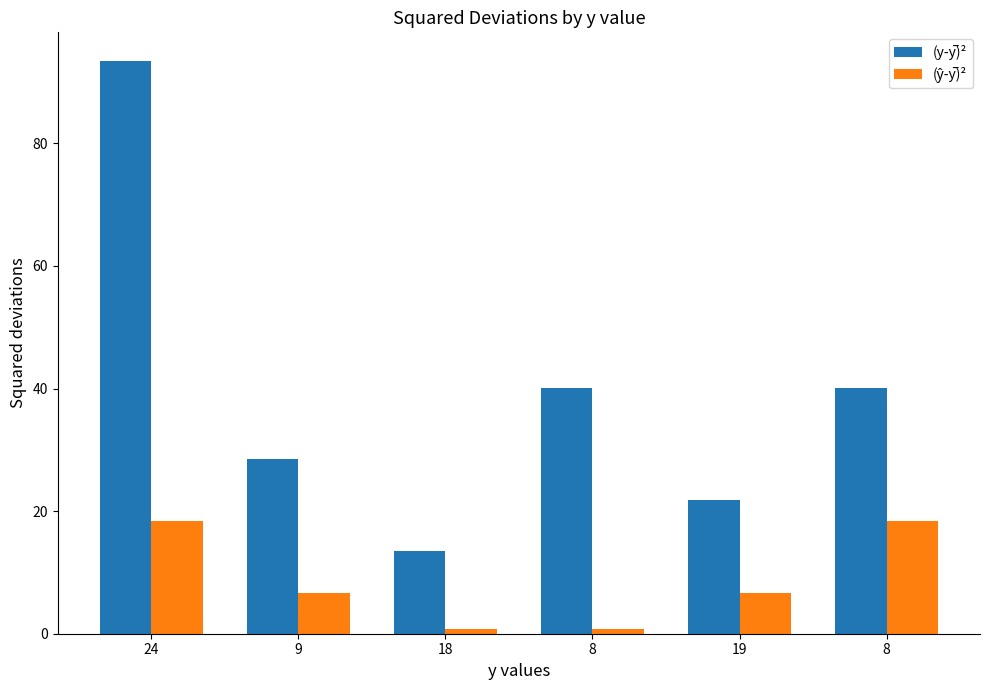

How many groups of bars are there?

6